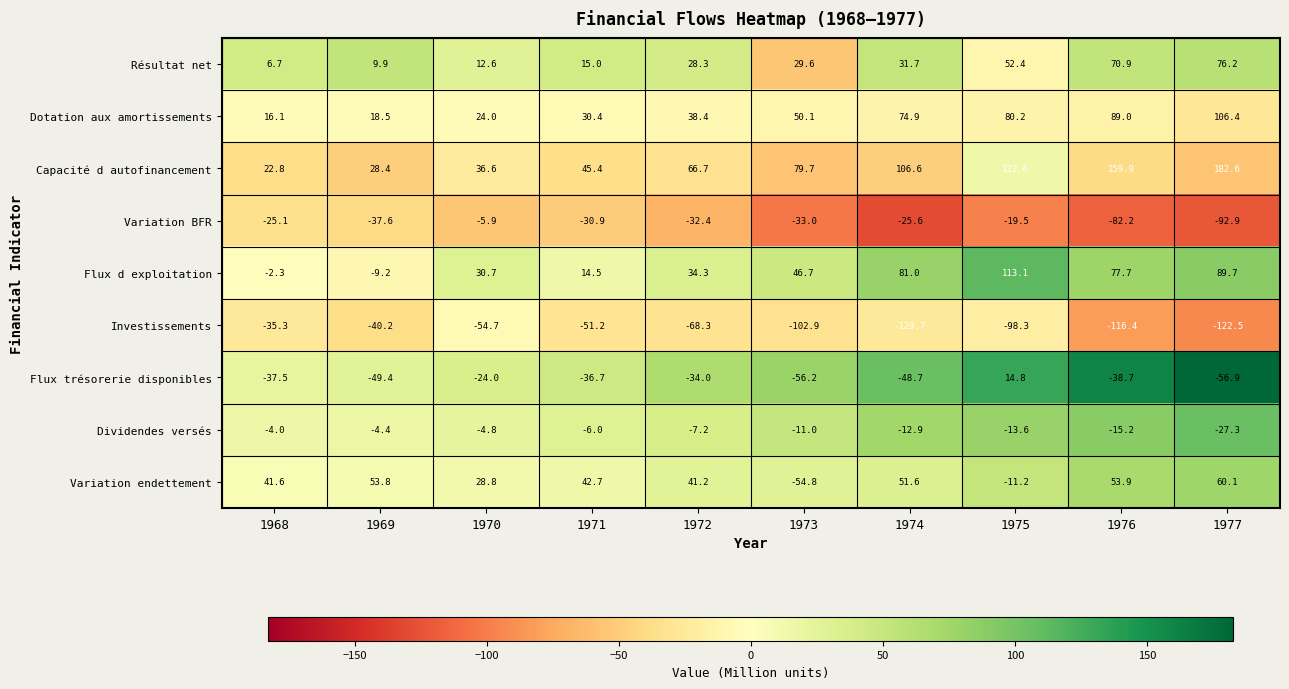

What is the spread (max minus min) of values at 1972?

135.0